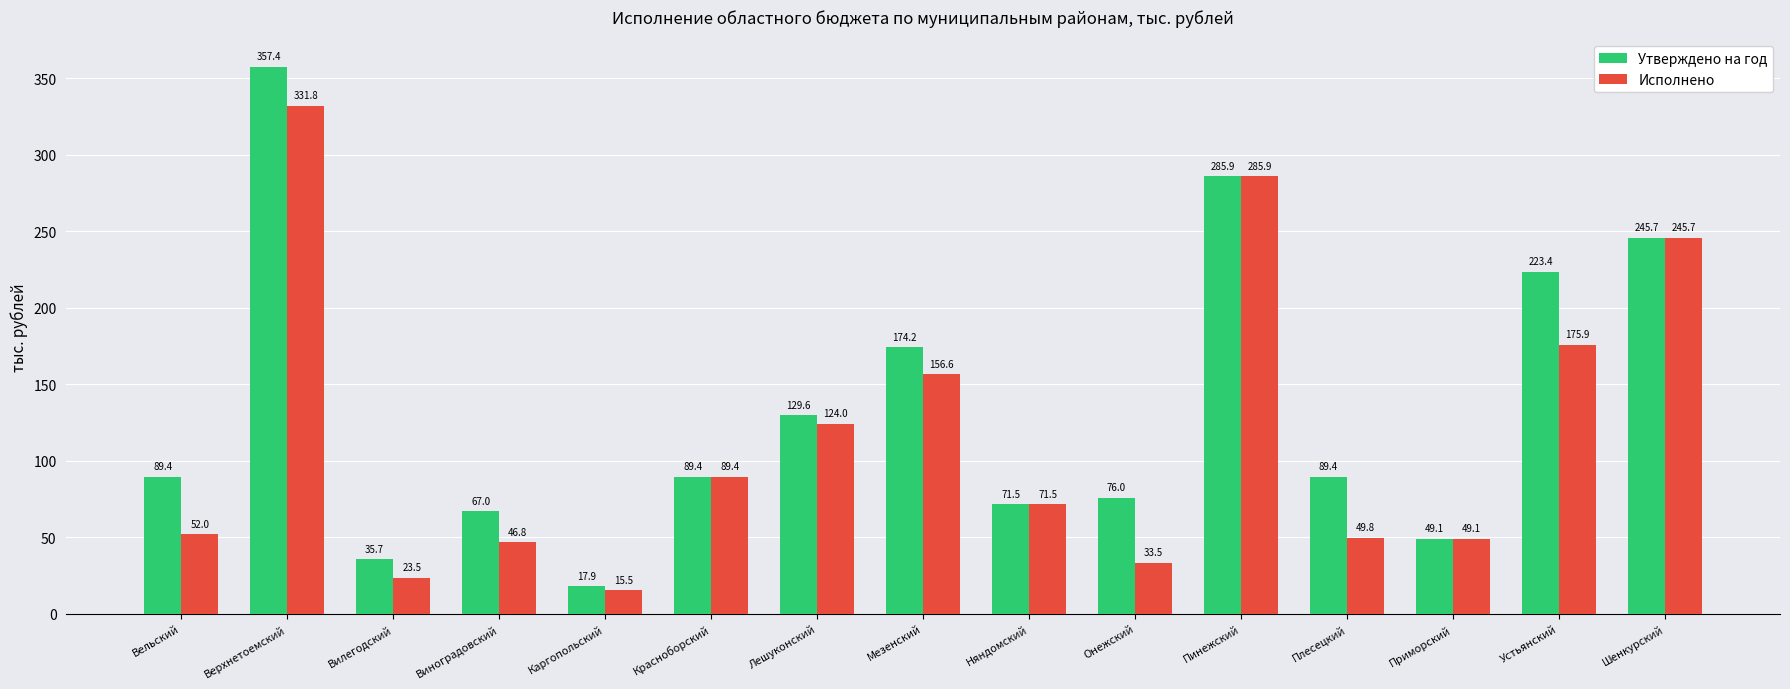

List the series in order of their overall mean, lowest first.

Исполнено, Утверждено на год